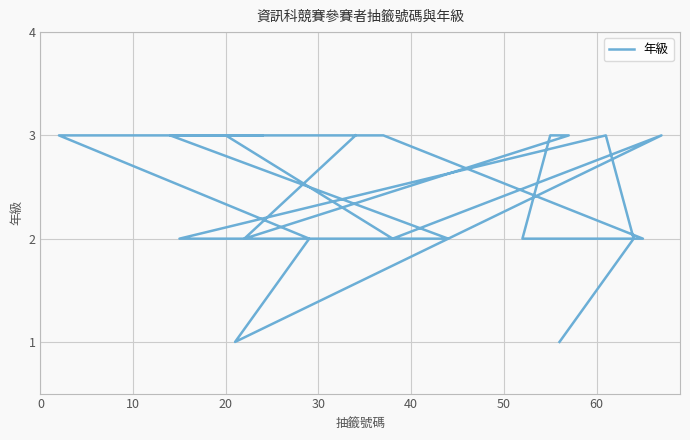

What is the difference between the maximum and minimum values?

2